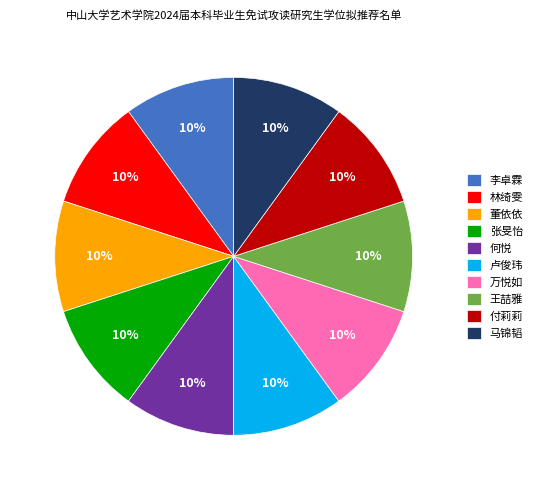

What is the ratio of the value at 林绮雯 to the value at 卢俊玮?

1.0